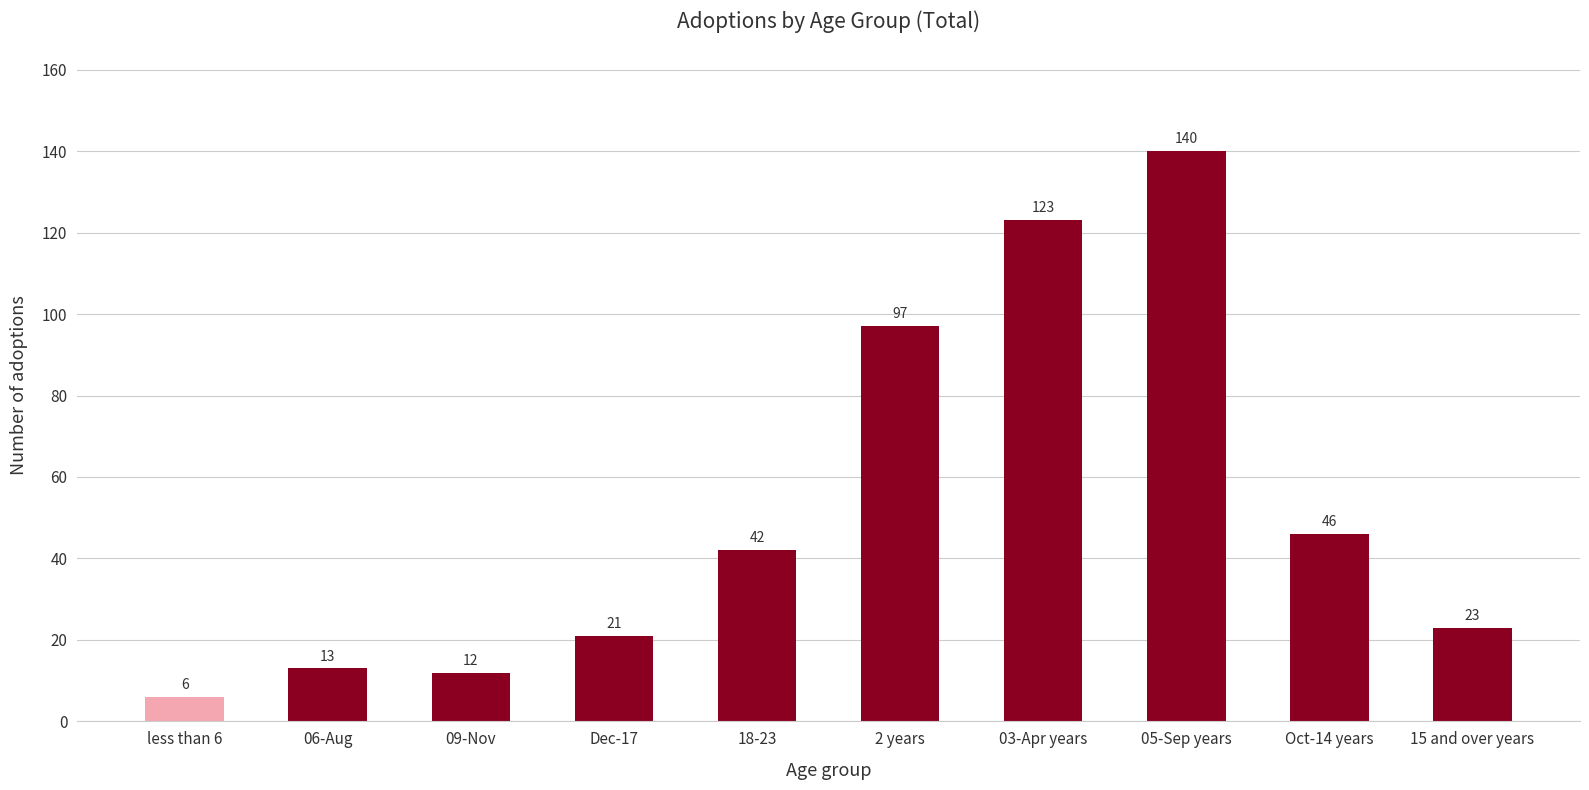

What is the average value?

52